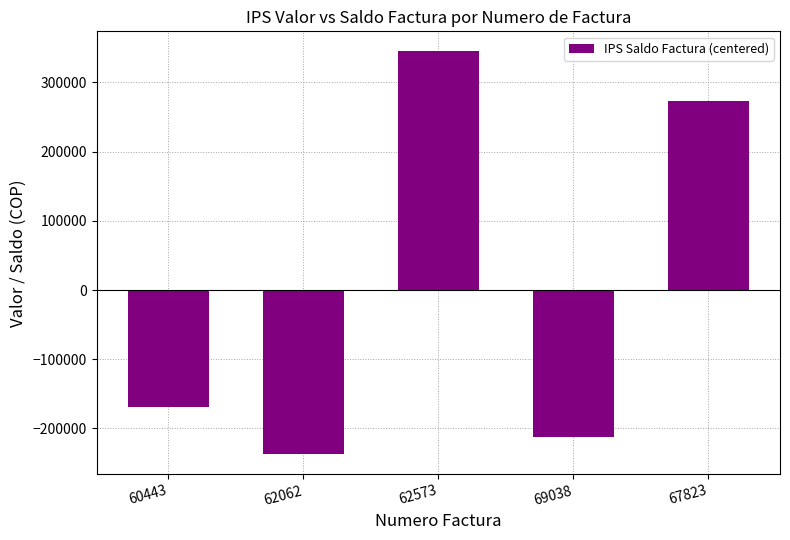

Which has a higher value, 69038 or 62062?

69038